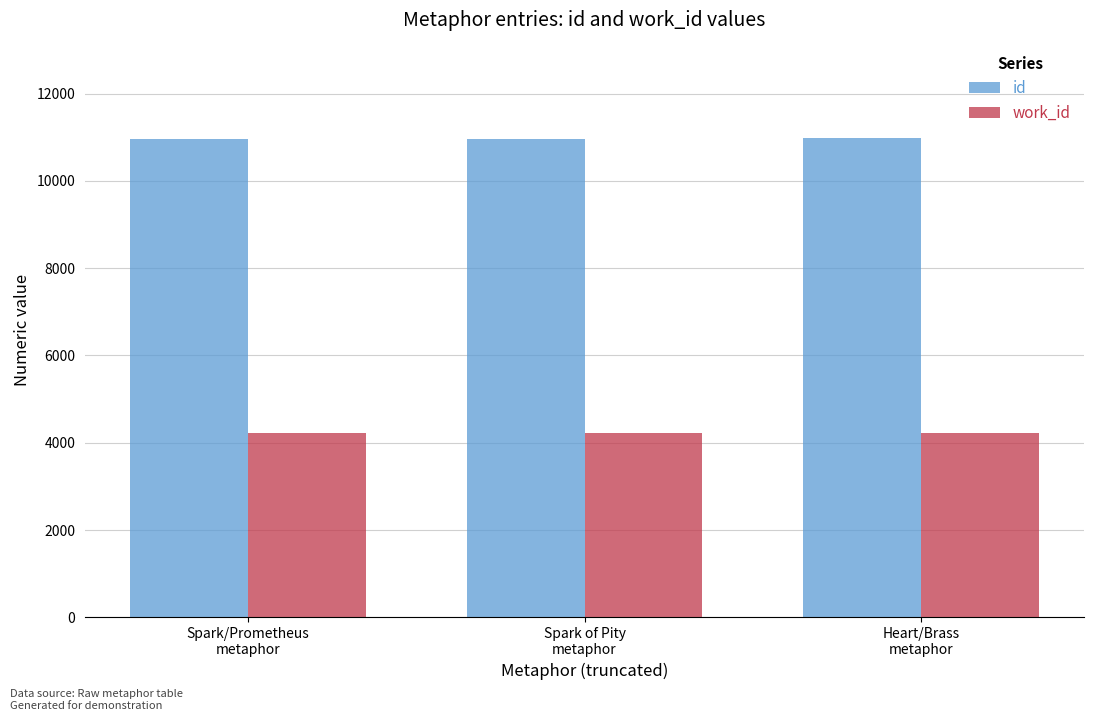

The id series shows 10962 at Spark/Prometheus
metaphor. True or false?

True